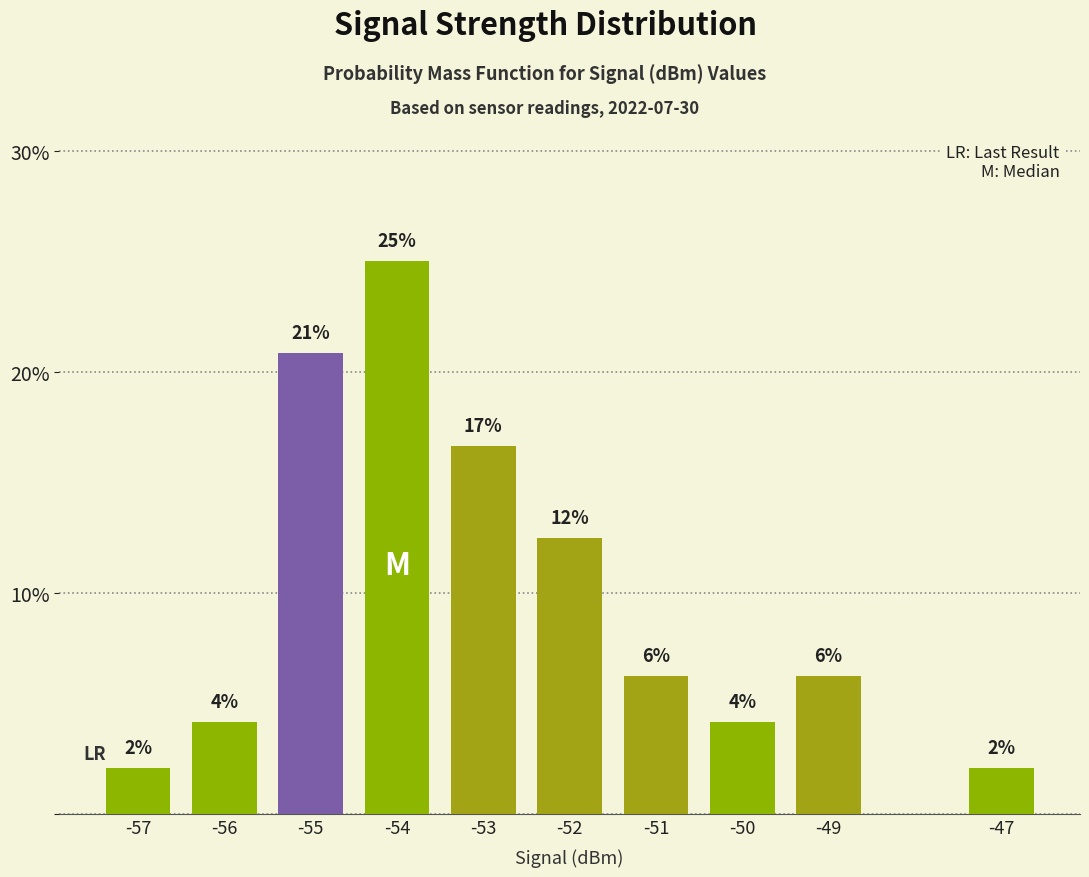

List the labels in order of value, smallest first.

-57, -47, -56, -50, -51, -49, -52, -53, -55, -54